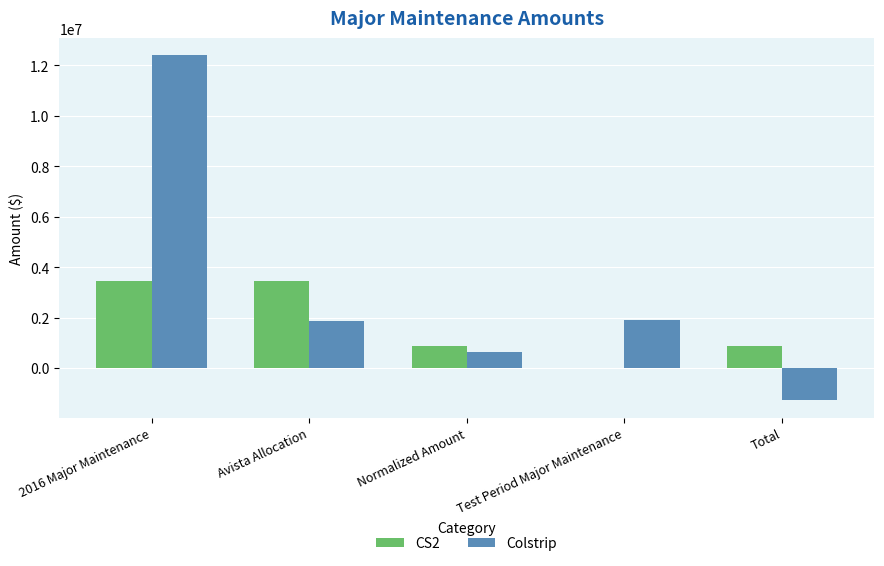

What is the maximum value for CS2?

3442000.0